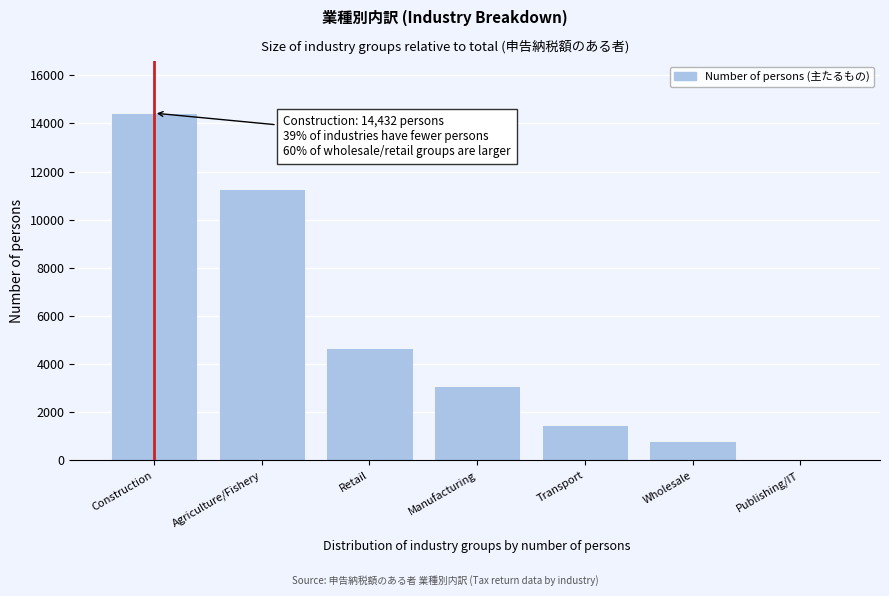

Reading left to right, what are all the values shown in this chart?

Construction=14432	Agriculture/Fishery=11299	Retail=4655	Manufacturing=3106	Transport=1455	Wholesale=827	Publishing/IT=21